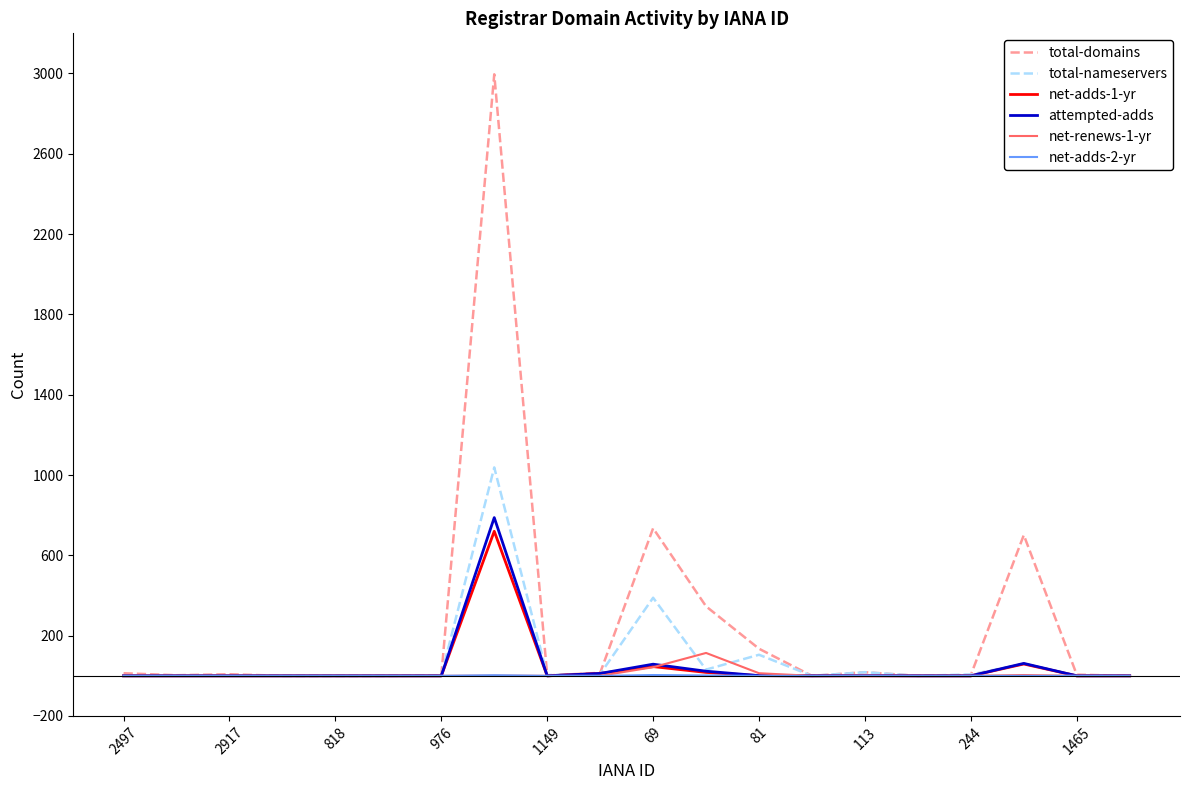

What is the maximum value for total-nameservers?

1038